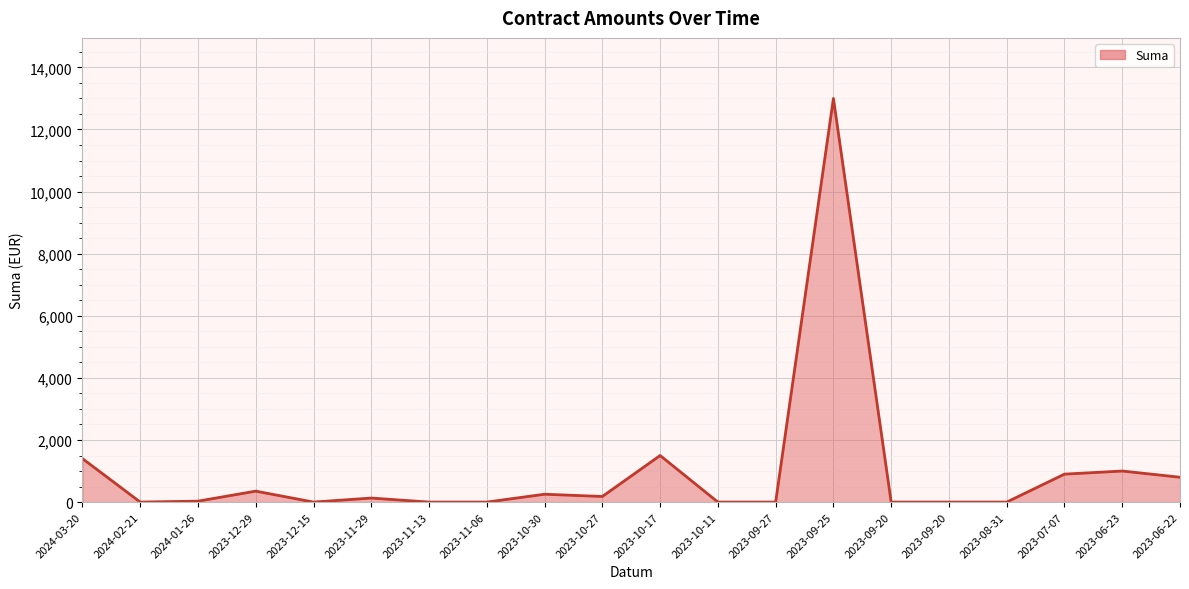

The chart shows a value of 7116.8 at 2023-09-25. True or false?

False